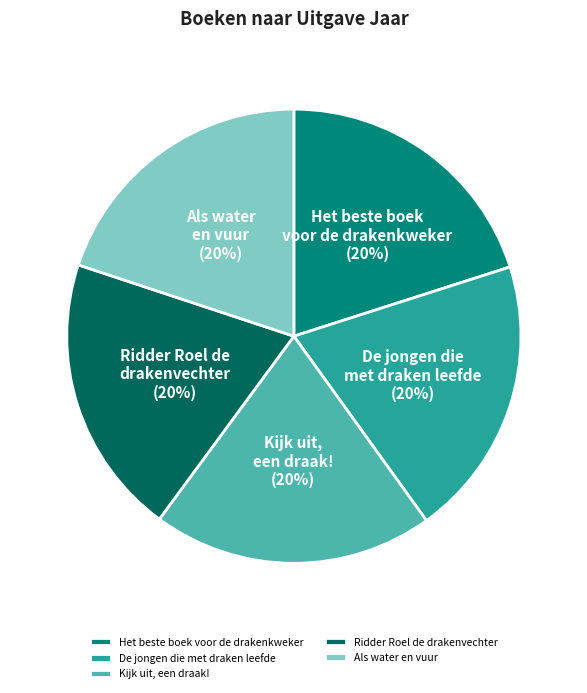

To the nearest percent, what percentage of the pie is Het beste boek voor de drakenkweker?

20%